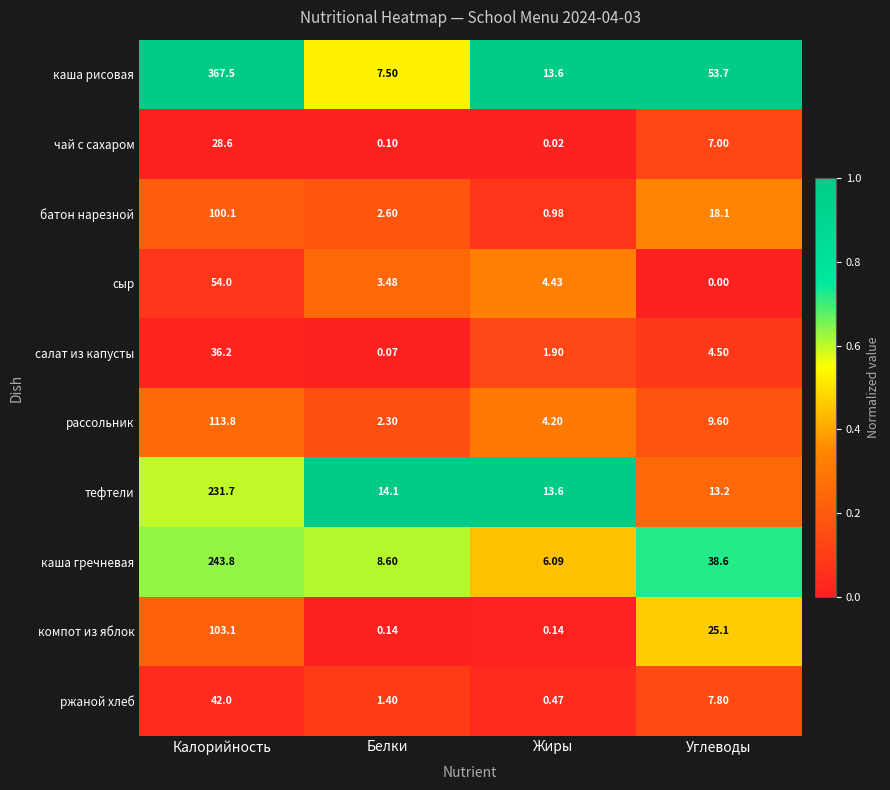

Is the value of салат из капусты at Калорийность greater than the value of ржаной хлеб at Белки?

Yes